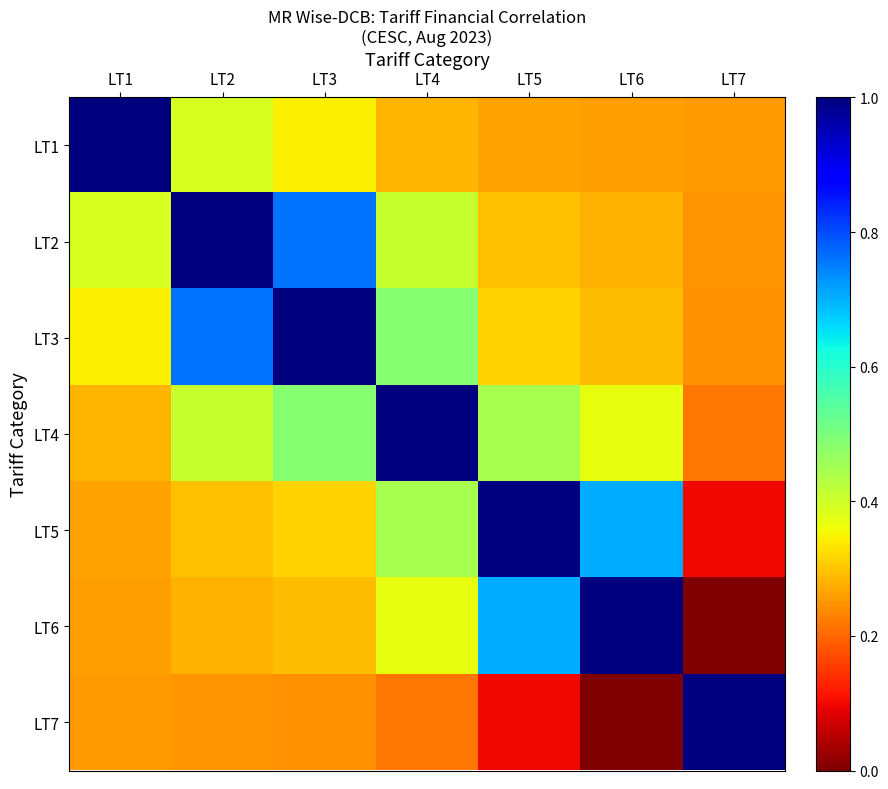

Which category has the highest value across all series?

LT1